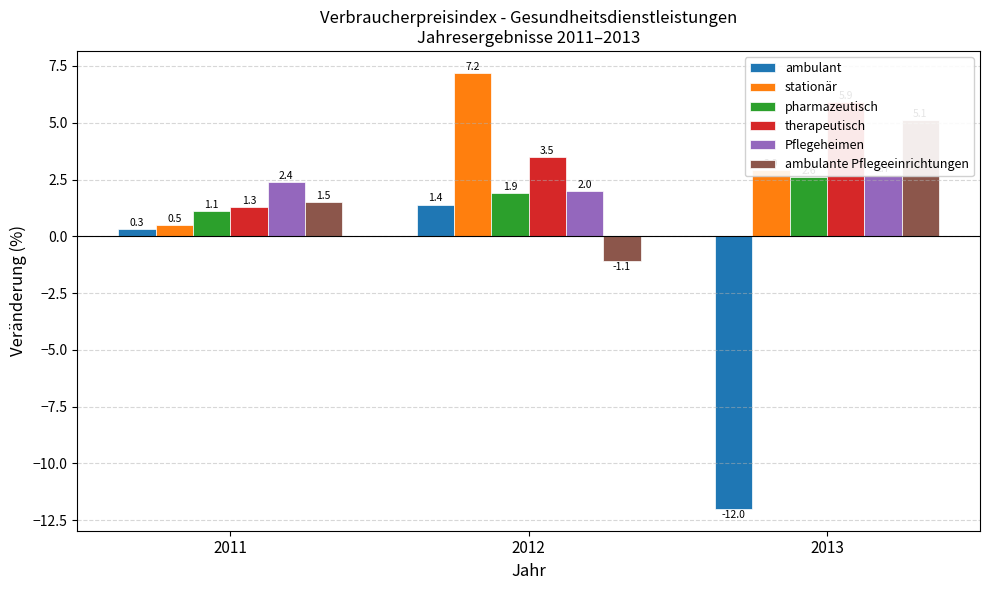

Which label corresponds to the largest value in the chart?

2012